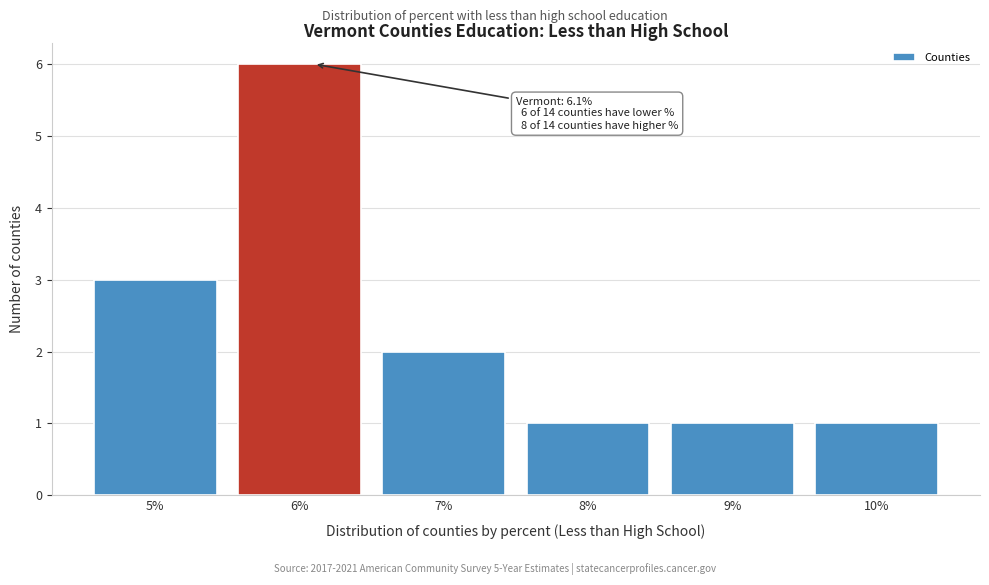

Which range on the x-axis has the tallest bar?

5.5 to 6.5